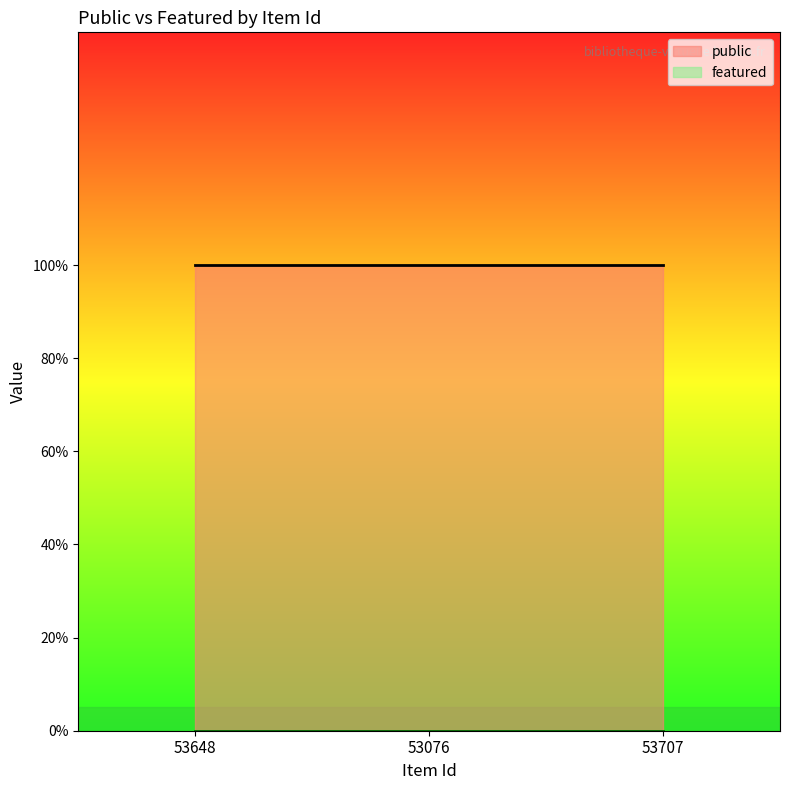

Rank the series by their maximum value, from highest to lowest.

public, featured